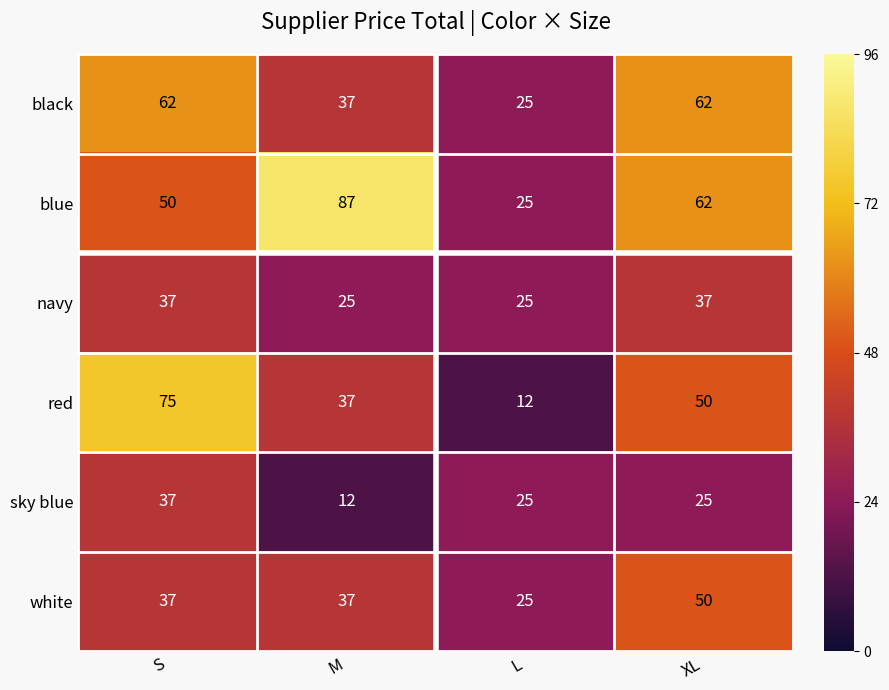

What is the greatest value displayed?

87